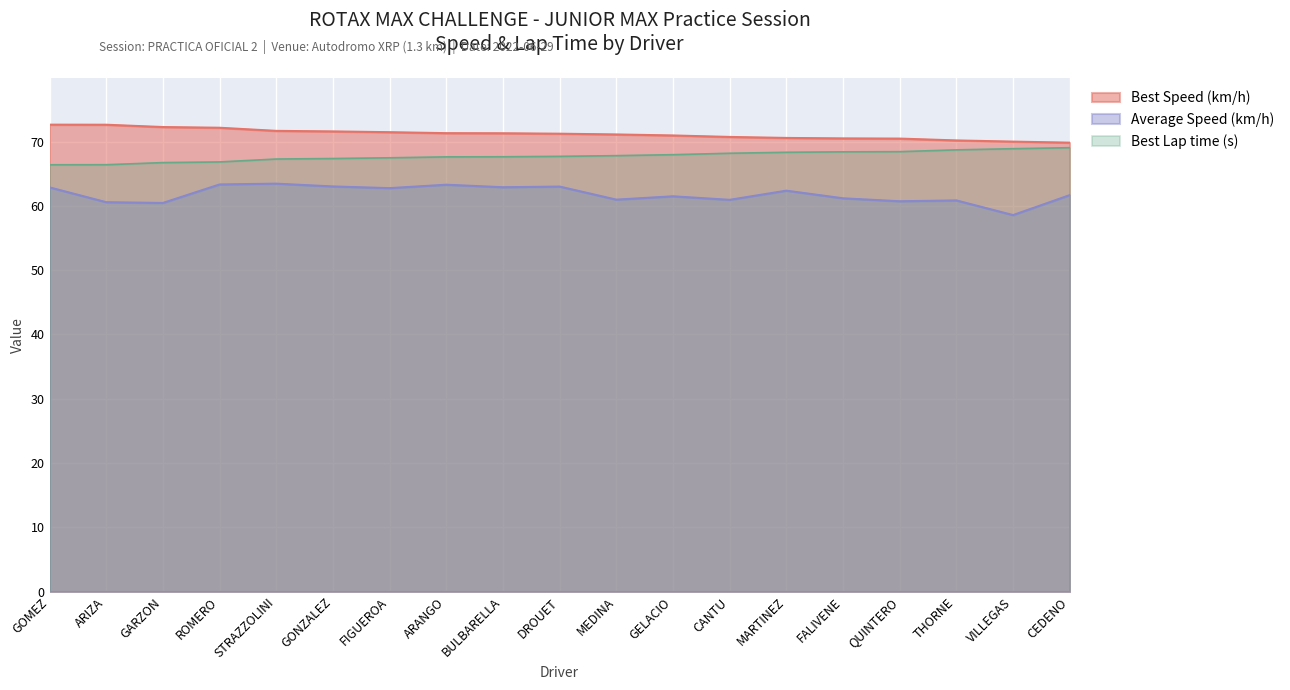

Reading right to left, what are all the values shown in this chart?

Best Lap time (s): 69.0	68.9	68.7	68.4	68.4	68.3	68.2	68.0	67.8	67.7	67.6	67.6	67.5	67.4	67.3	66.8	66.7	66.4	66.4
Best Speed (km/h): 69.8	70.0	70.2	70.5	70.5	70.6	70.7	70.9	71.1	71.2	71.3	71.3	71.4	71.6	71.7	72.1	72.2	72.6	72.6
Average Speed (km/h): 61.7	58.6	60.8	60.7	61.2	62.4	60.9	61.5	61.0	63.0	62.9	63.3	62.7	63.0	63.4	63.3	60.4	60.6	62.9